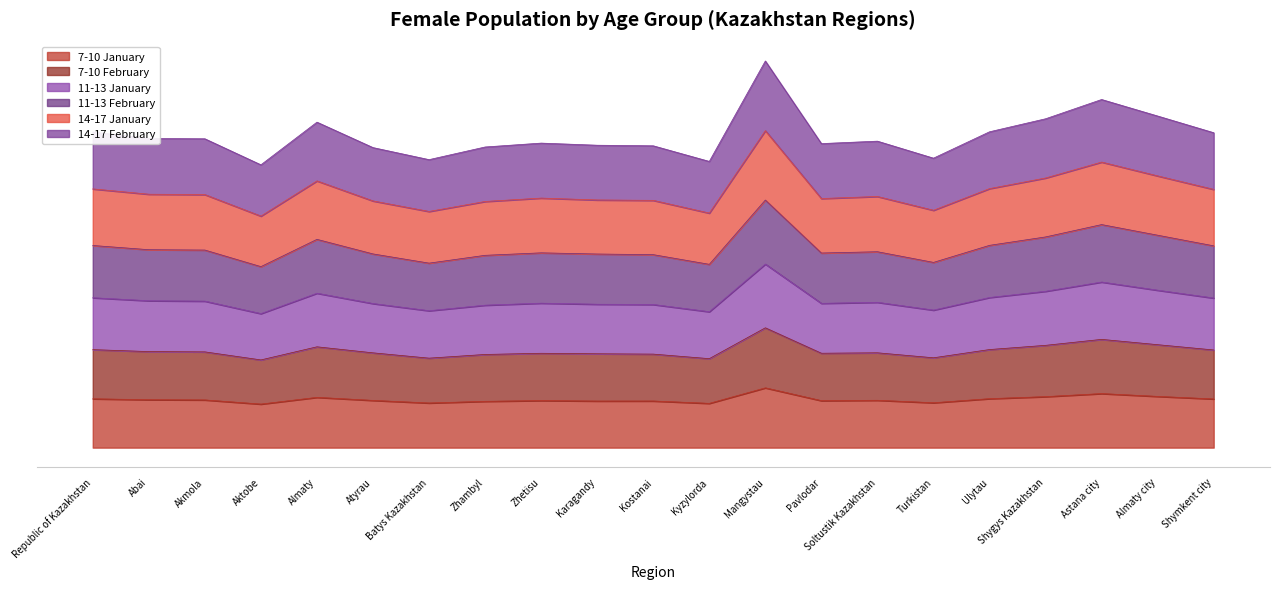

True or false: 11-13 January and 11-13 February cross at least once.

False